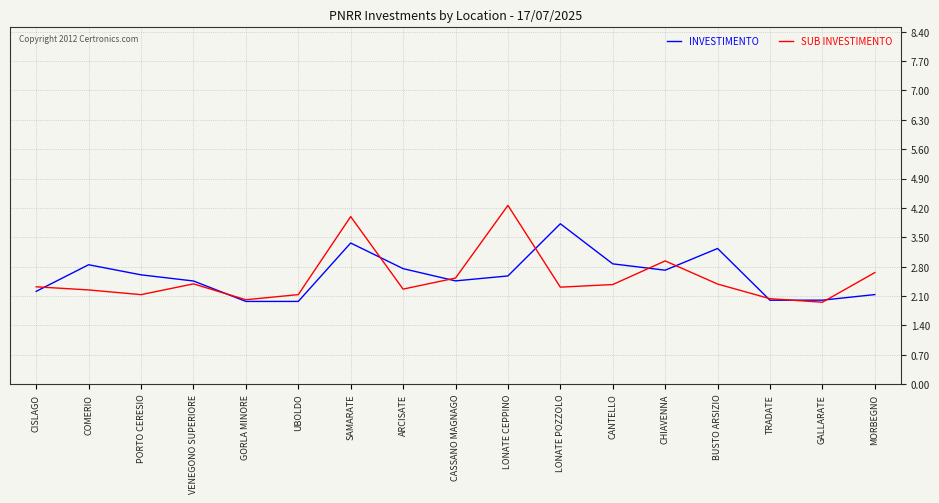

What is the highest value of the INVESTIMENTO series?

3.8